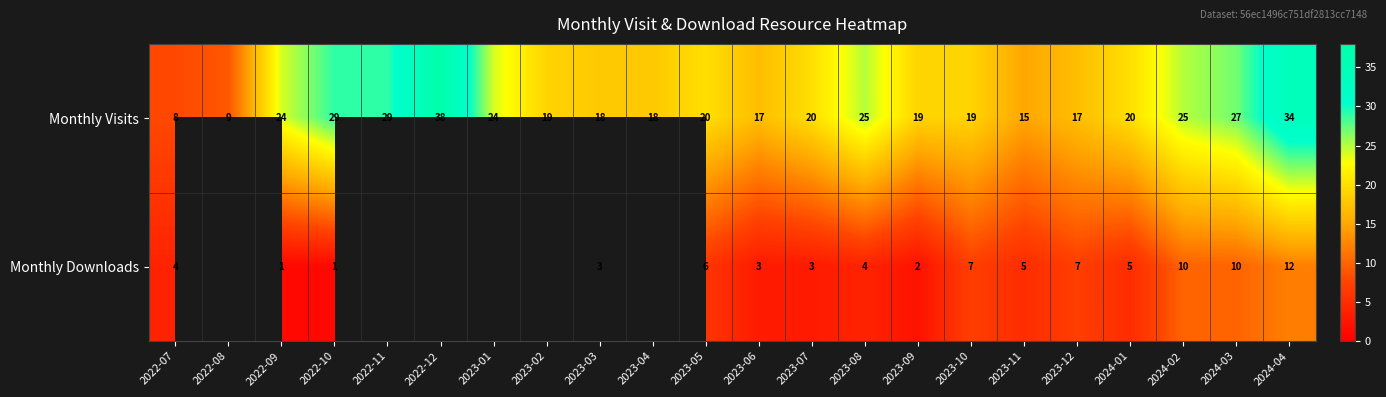

Which has a higher value, 2023-10 or 2022-10?

2022-10